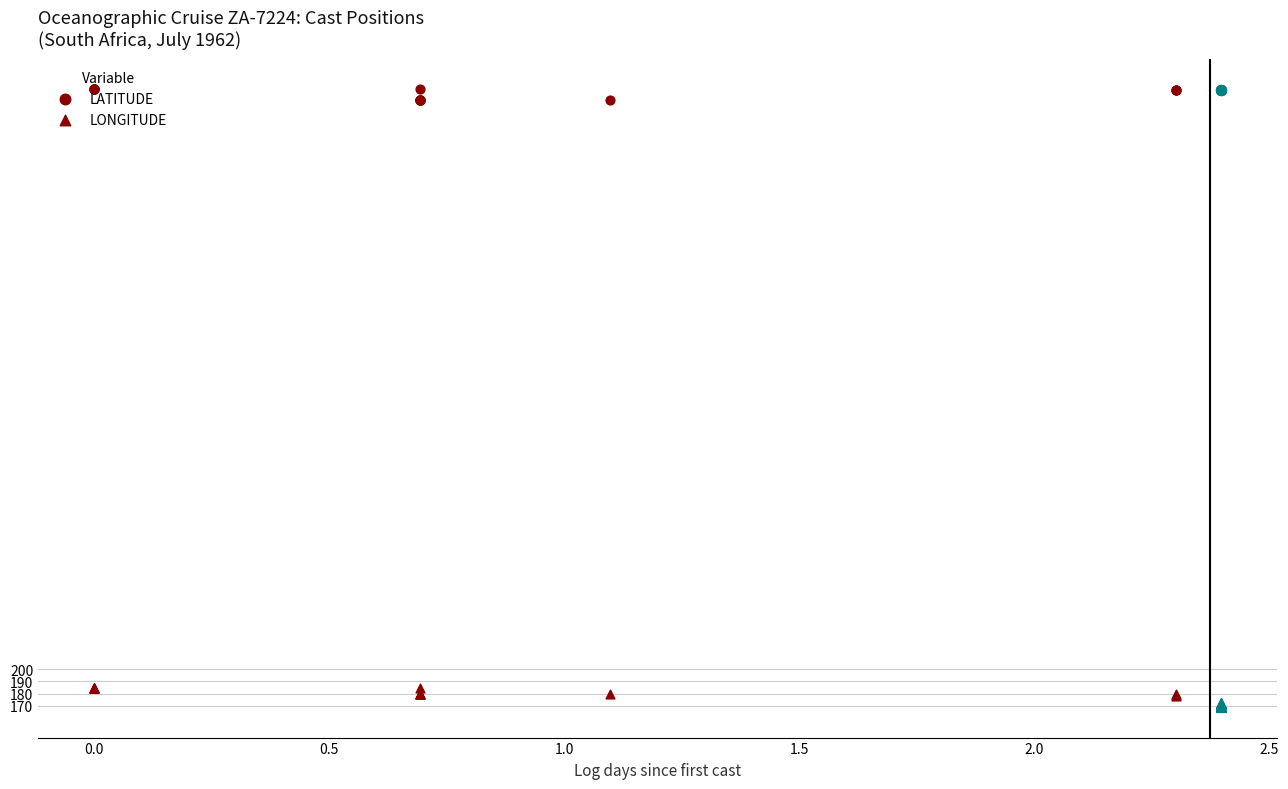

Which series contains the highest Y value?

LATITUDE